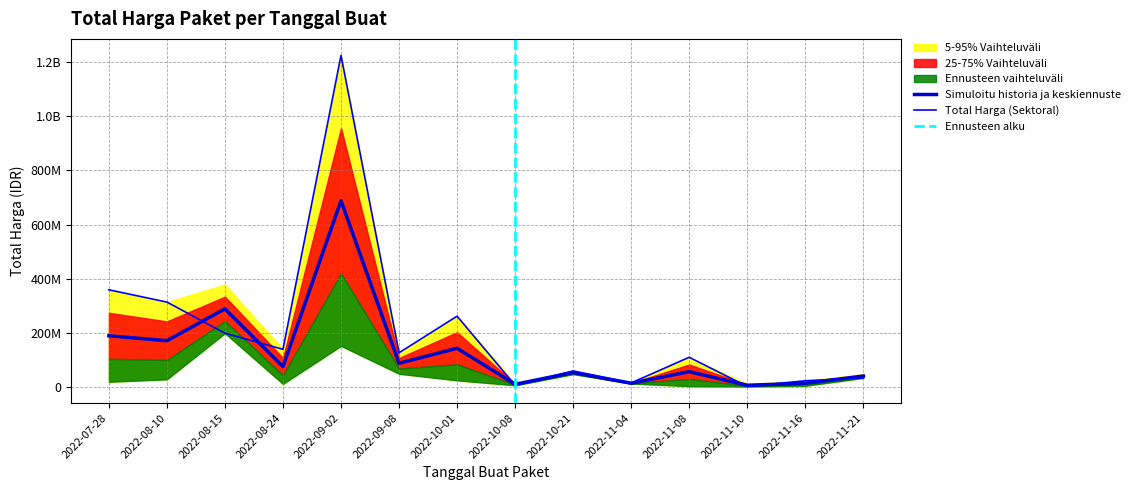

True or false: the data has more than 1 interior local peaks.

True